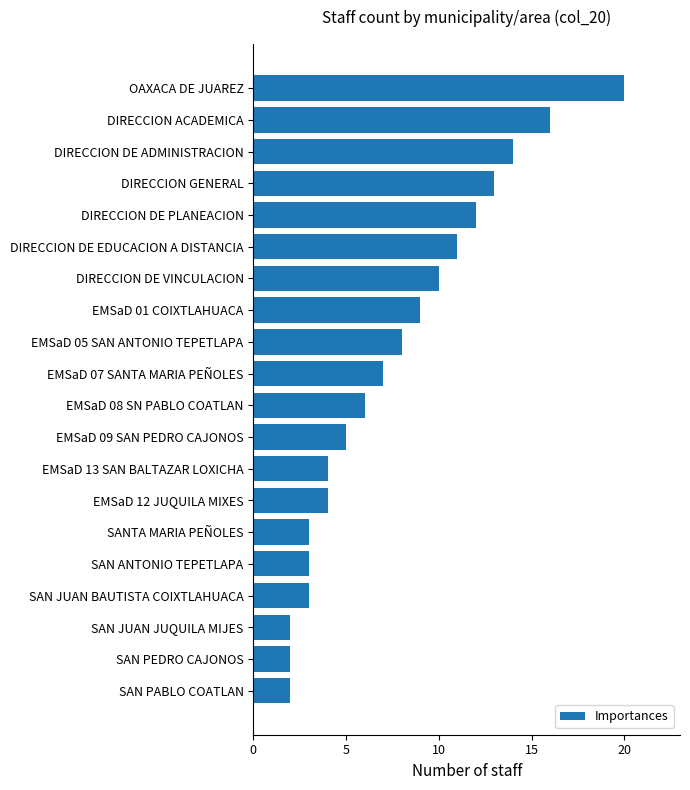

Which category has the highest value across all series?

OAXACA DE JUAREZ